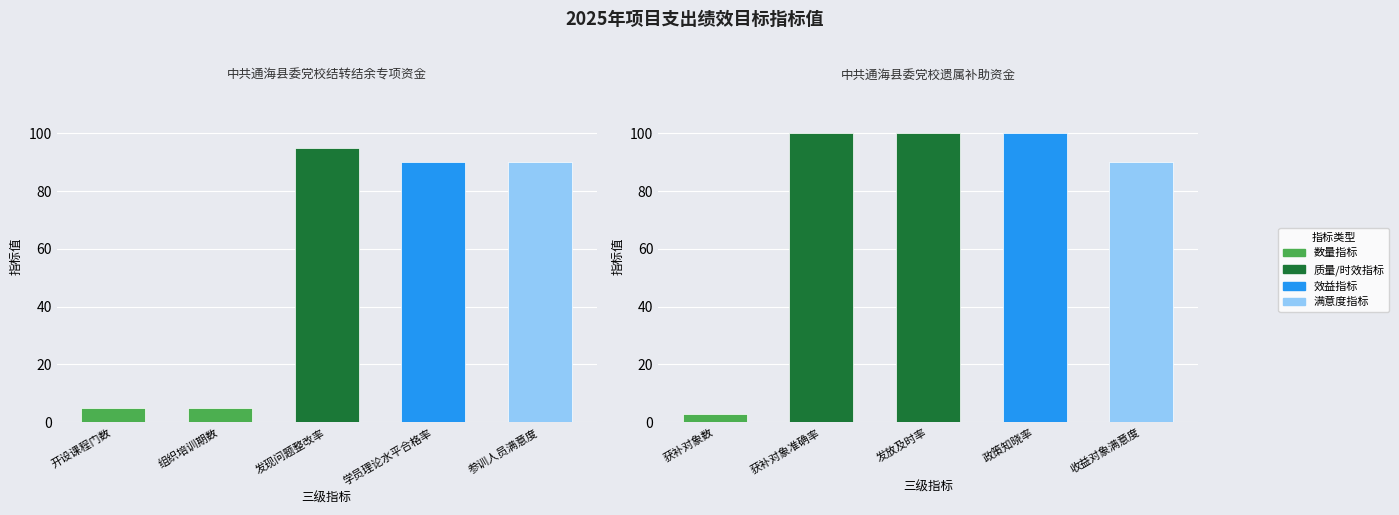

Which series has the widest spread of values?

中共通海县委党校遗属补助资金